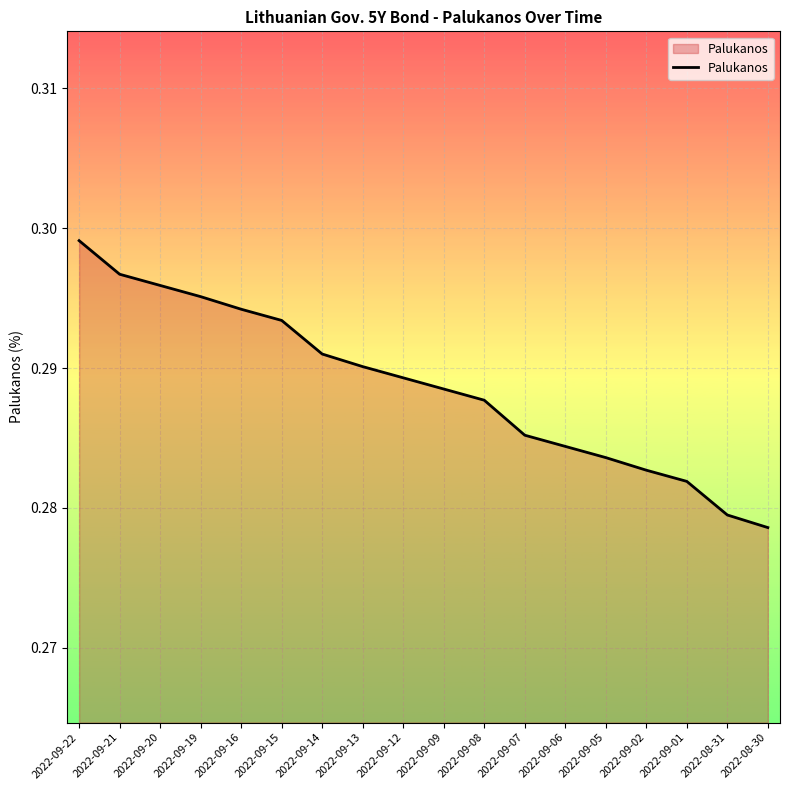

Rank the categories by value from highest to lowest.

2022-09-22, 2022-09-21, 2022-09-20, 2022-09-19, 2022-09-16, 2022-09-15, 2022-09-14, 2022-09-13, 2022-09-12, 2022-09-09, 2022-09-08, 2022-09-07, 2022-09-06, 2022-09-05, 2022-09-02, 2022-09-01, 2022-08-31, 2022-08-30